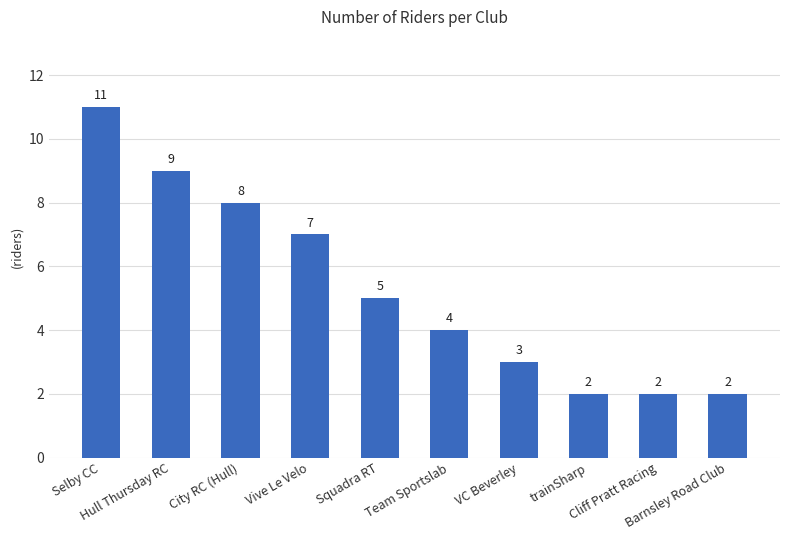

The value at Squadra RT is 5. True or false?

True